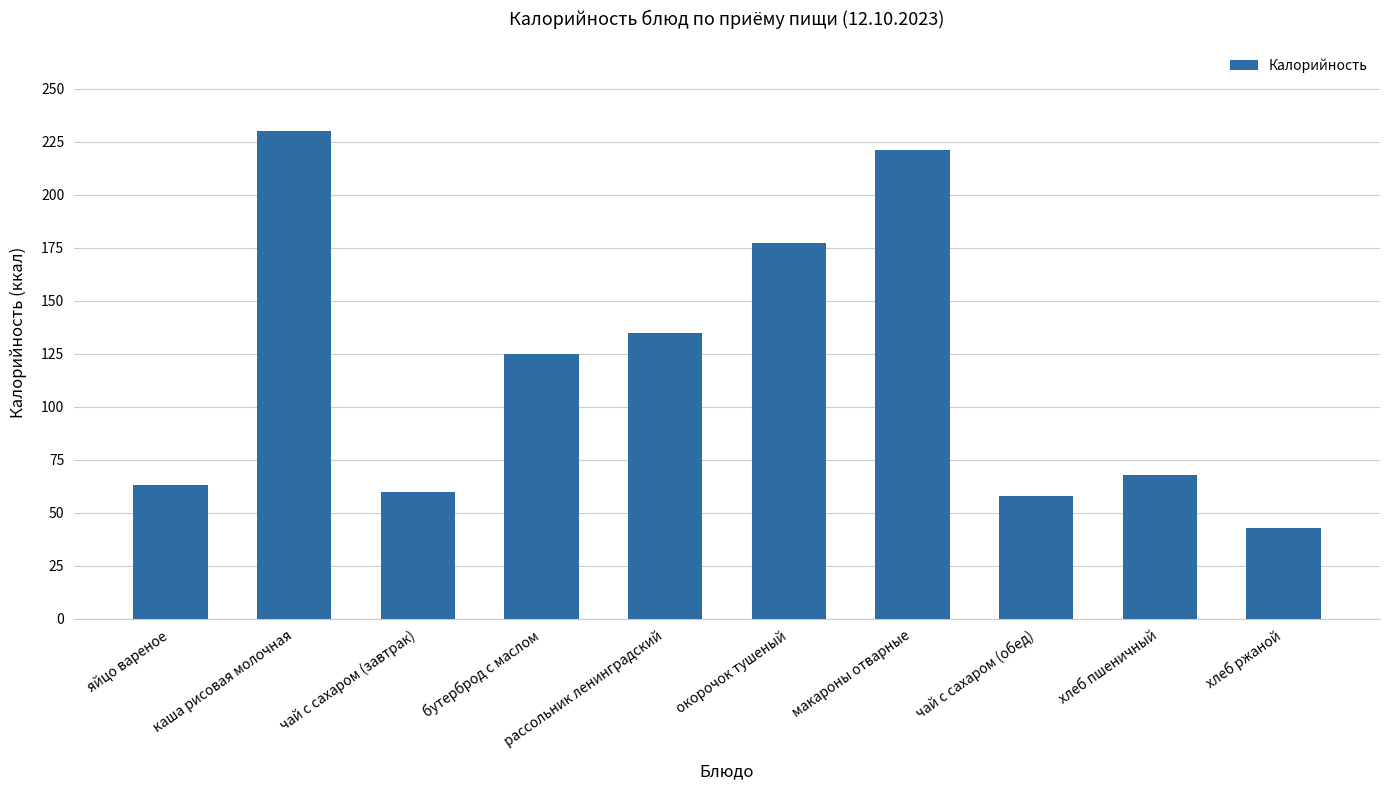

How many values are below 125?

5